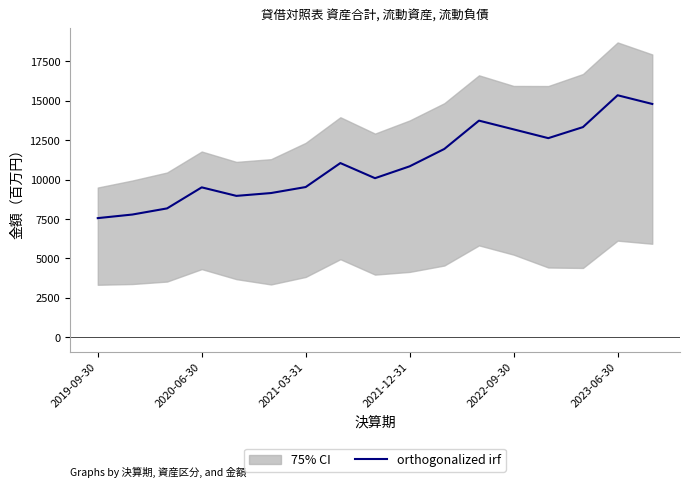

Reading left to right, transcribe all the data shown in this chart.

7552	7780	8169	9505	8964	9144	9525	11047	10087	10841	11943	13741	13186	12629	13330	15351	14799